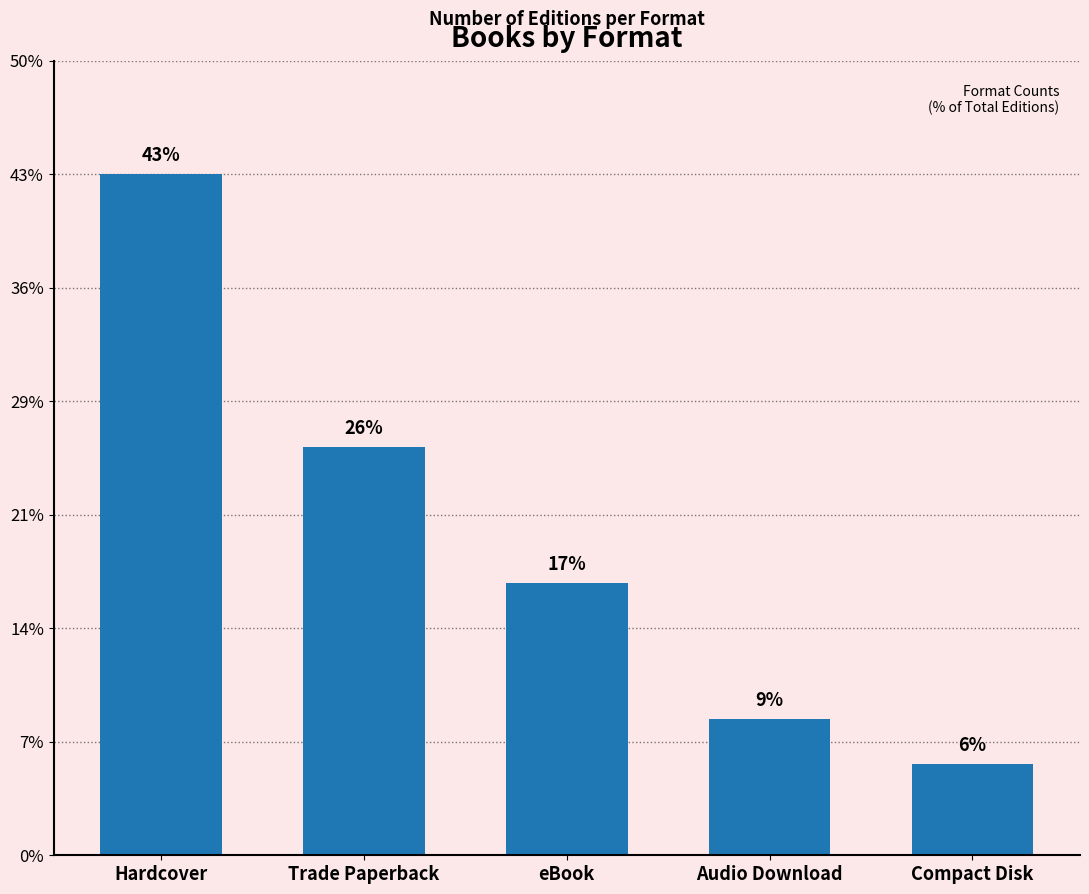

Are the bars horizontal?

No